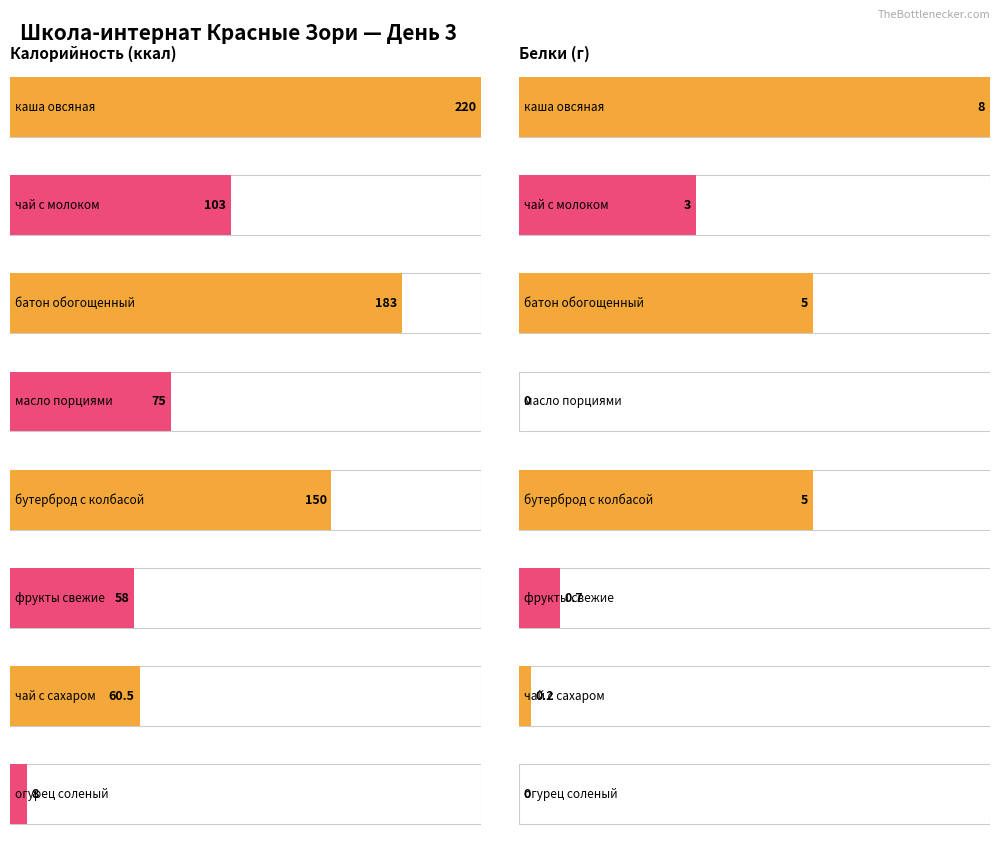

Rank the series at масло порциями from lowest to highest value.

Белки, Калорийность